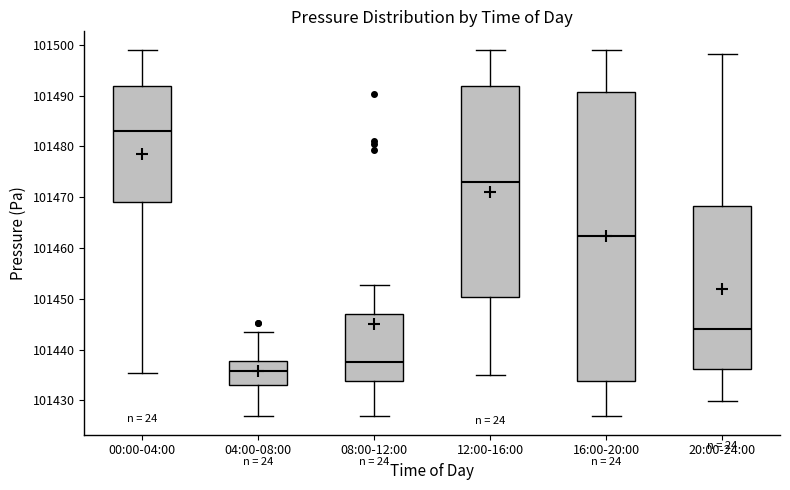

Reading left to right, read every box against the y-axis: the position of its median line, the range the box covers, and the ends of its whiskers. The values are not printed on the chart, so give them approximately, as read against the axis.

00:00-04:00: median 101483, box 101469 to 101492, whiskers 101435 to 101499
04:00-08:00: median 101436, box 101433 to 101438, whiskers 101427 to 101443
08:00-12:00: median 101438, box 101434 to 101447, whiskers 101427 to 101453
12:00-16:00: median 101473, box 101450 to 101492, whiskers 101435 to 101499
16:00-20:00: median 101462, box 101434 to 101491, whiskers 101427 to 101499
20:00-24:00: median 101444, box 101436 to 101468, whiskers 101430 to 101498